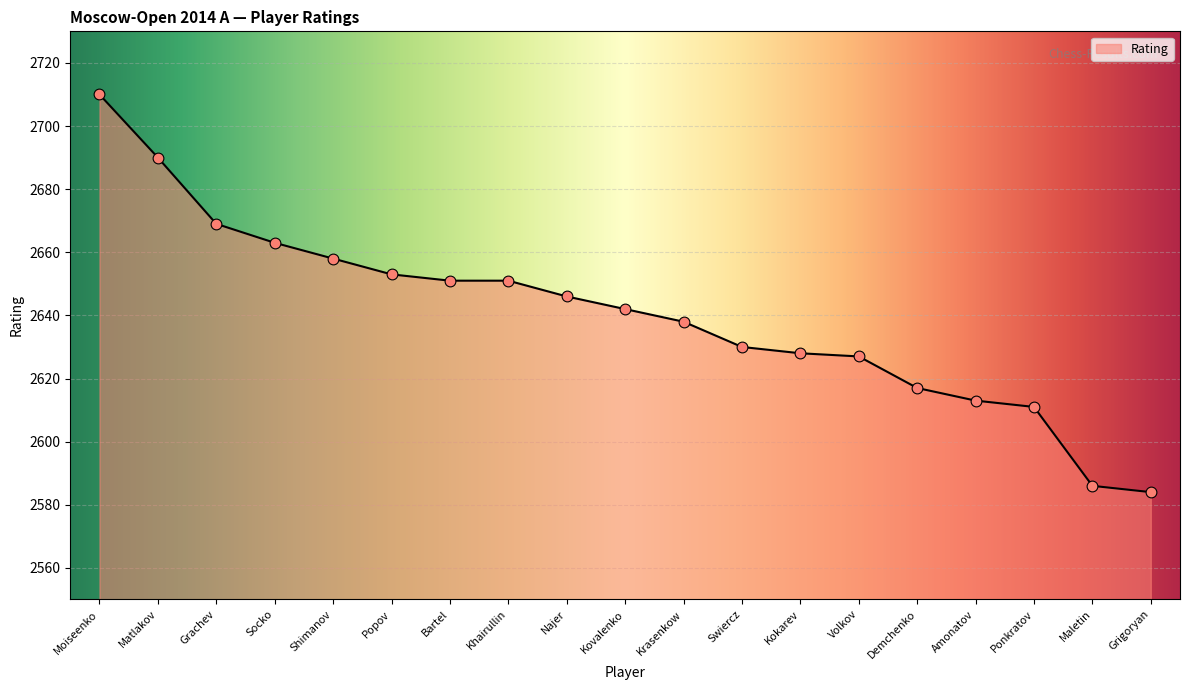

What is the change in value from Bartel to Volkov?

-24